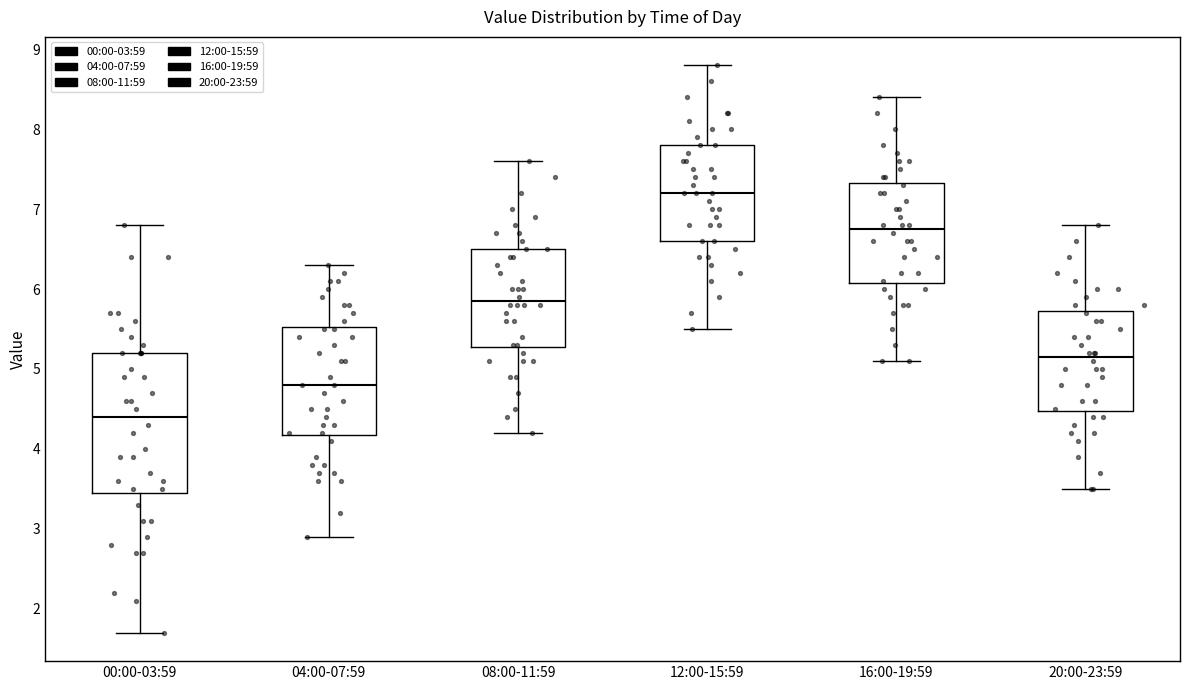

Which box has the highest median line?

12:00-15:59